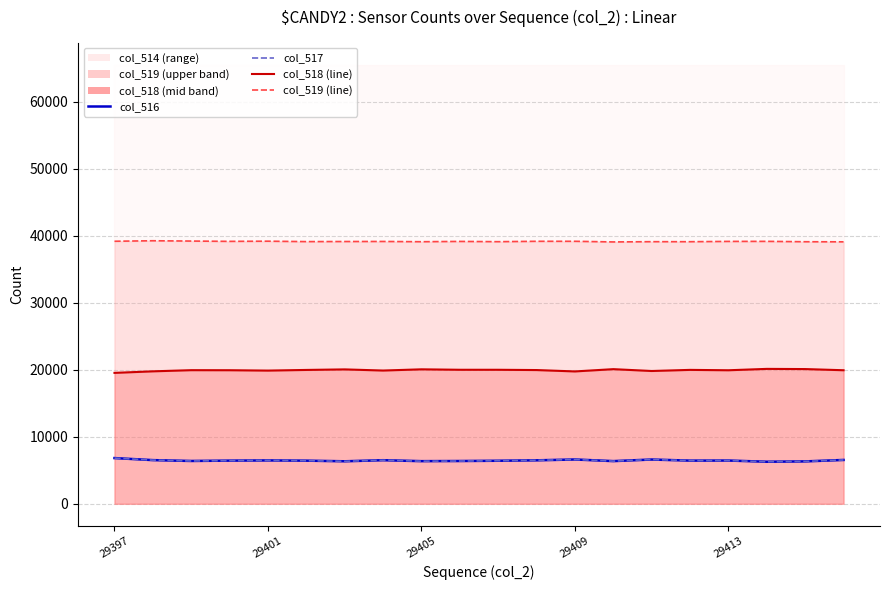

The value of col_518 (line) at 29405 is 29256. True or false?

False